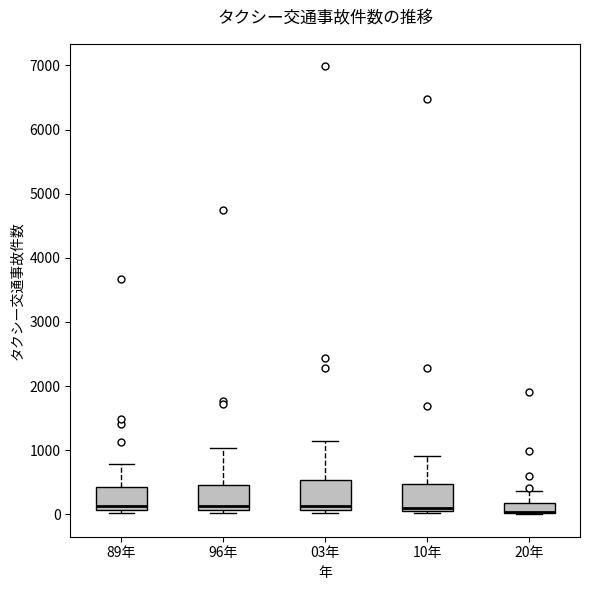

Where does the upper whisker of the box for 20年 end on the y-axis? The values are not printed on the chart, so give them approximately, as read against the axis.

400